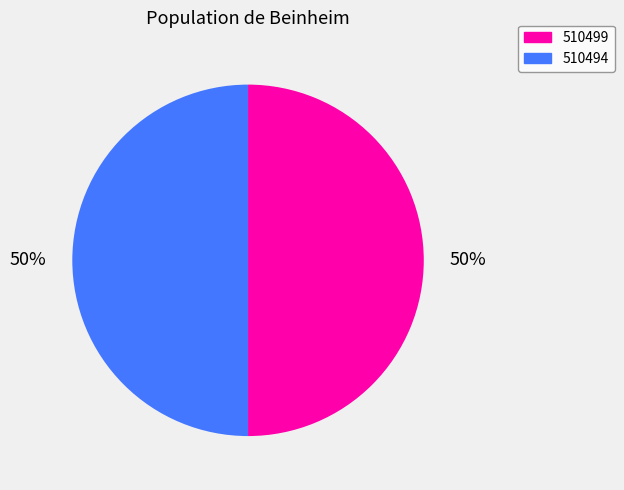

What percentage is the 510499 slice, to the nearest percent?

50%